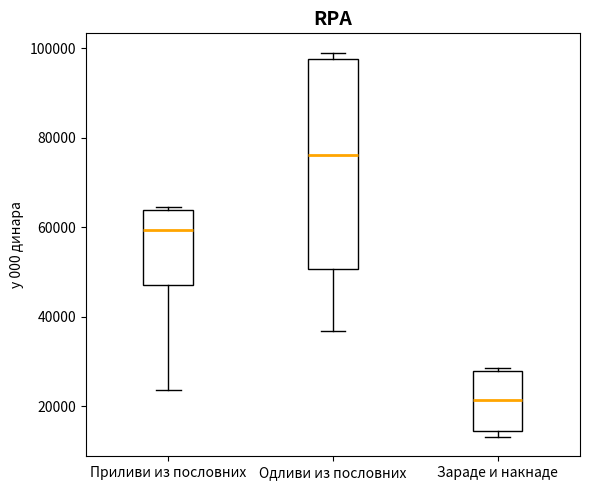

Which box has the lowest median line?

Зараде и накнаде